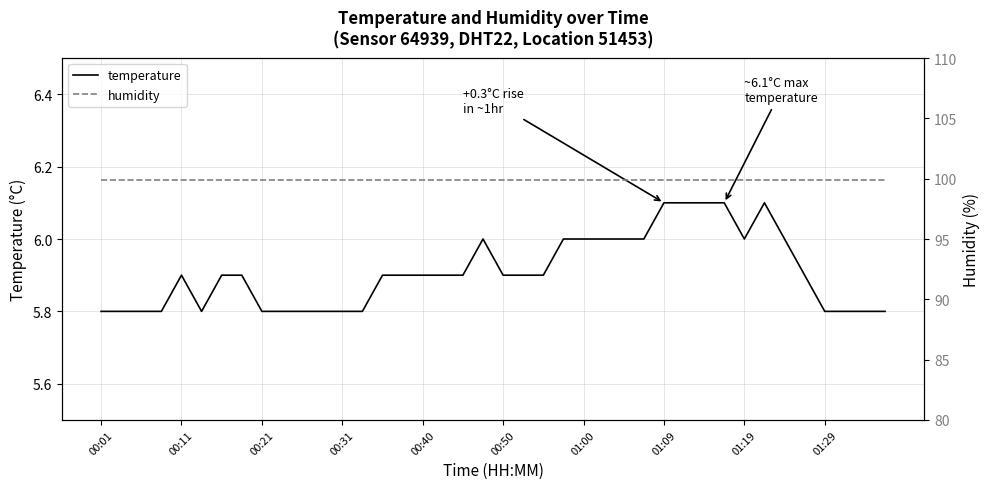

True or false: temperature has a value of 2.7 at 01:09.

False